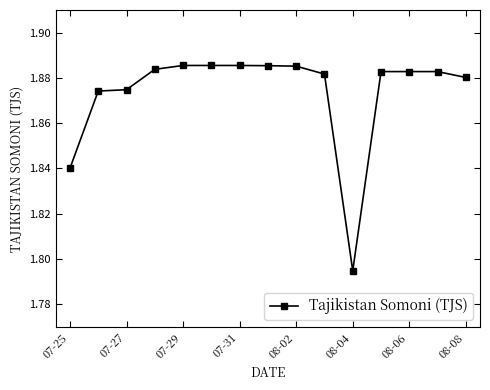

What is the sum of all values?

28.1